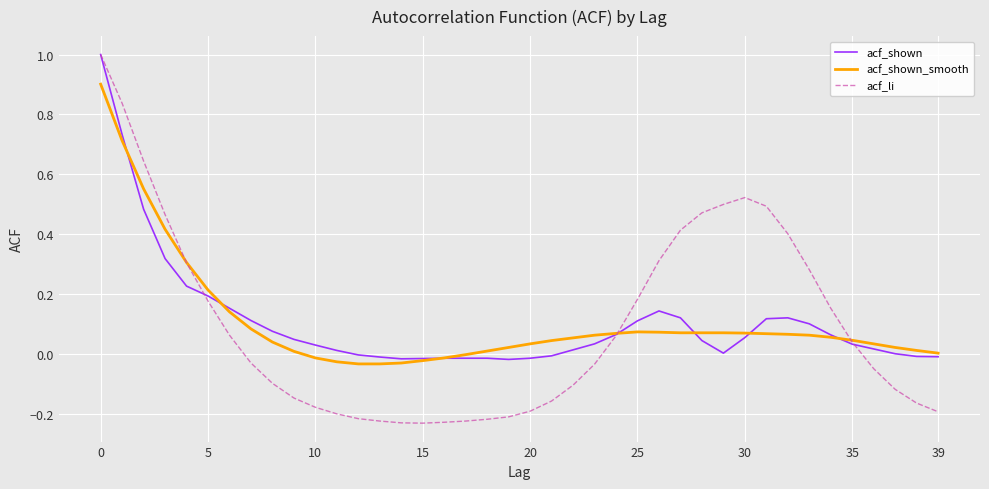

What are all the series names shown in the legend?

acf_shown, acf_shown_smooth, acf_li